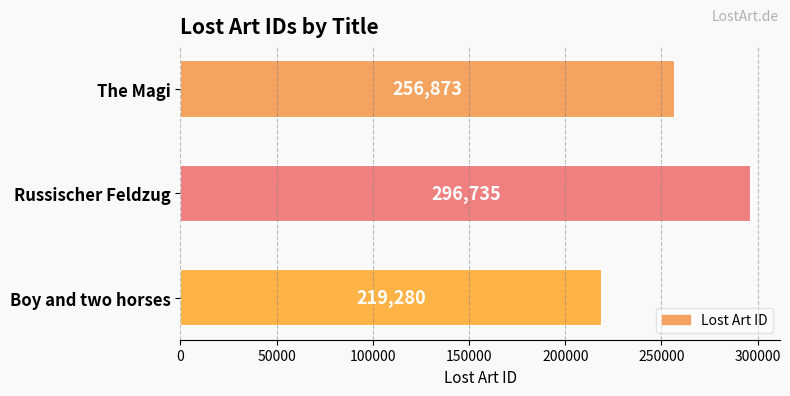

Which category has the highest value across all series?

Russischer Feldzug